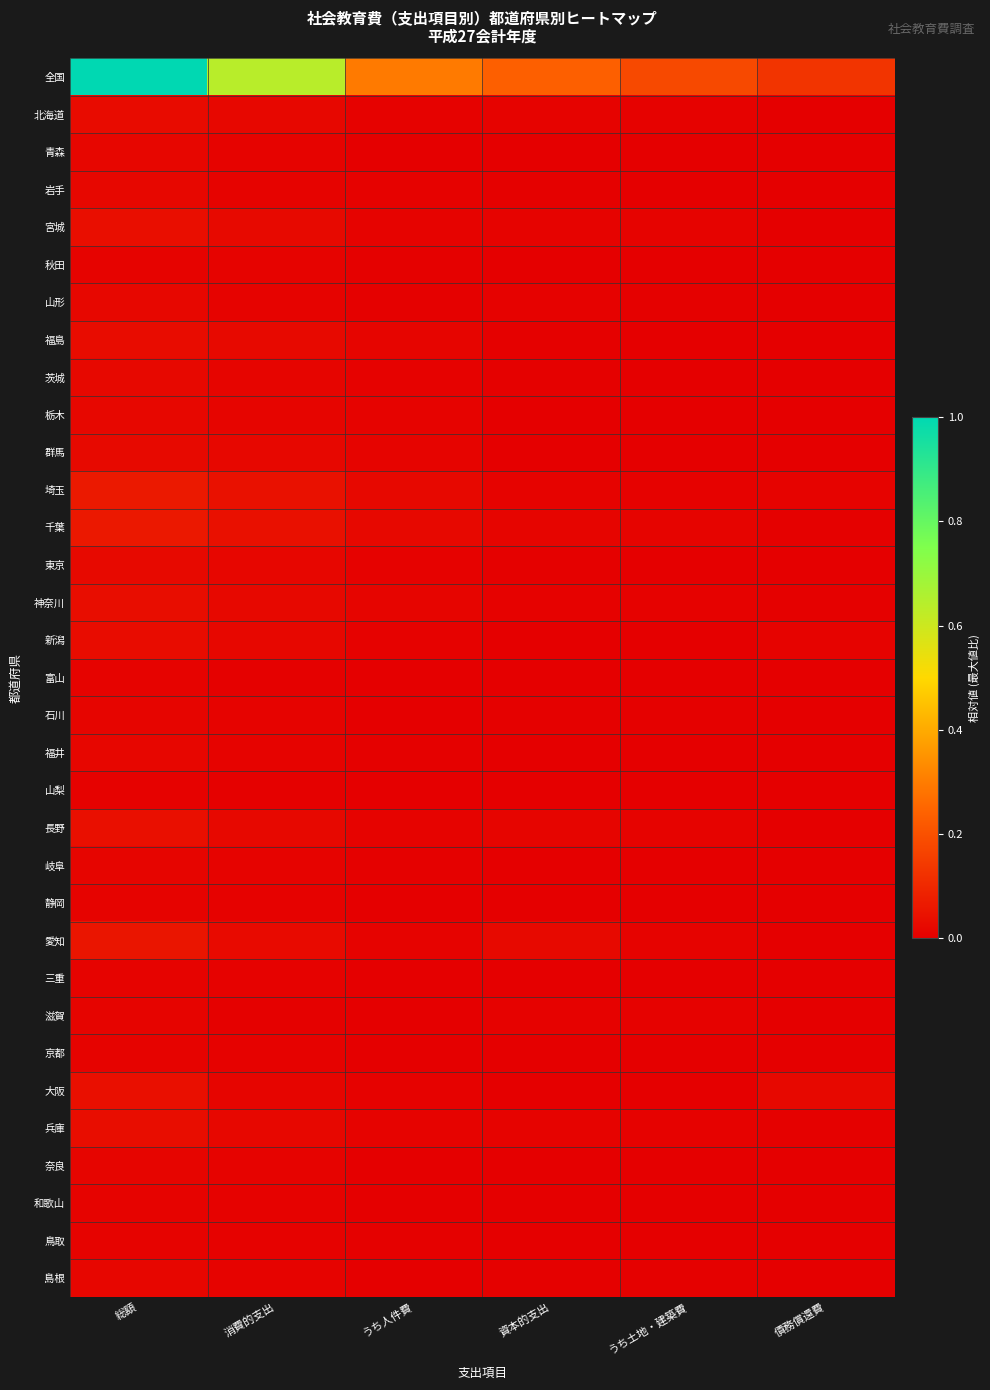

At how many categories does at least one series exceed 0?

6